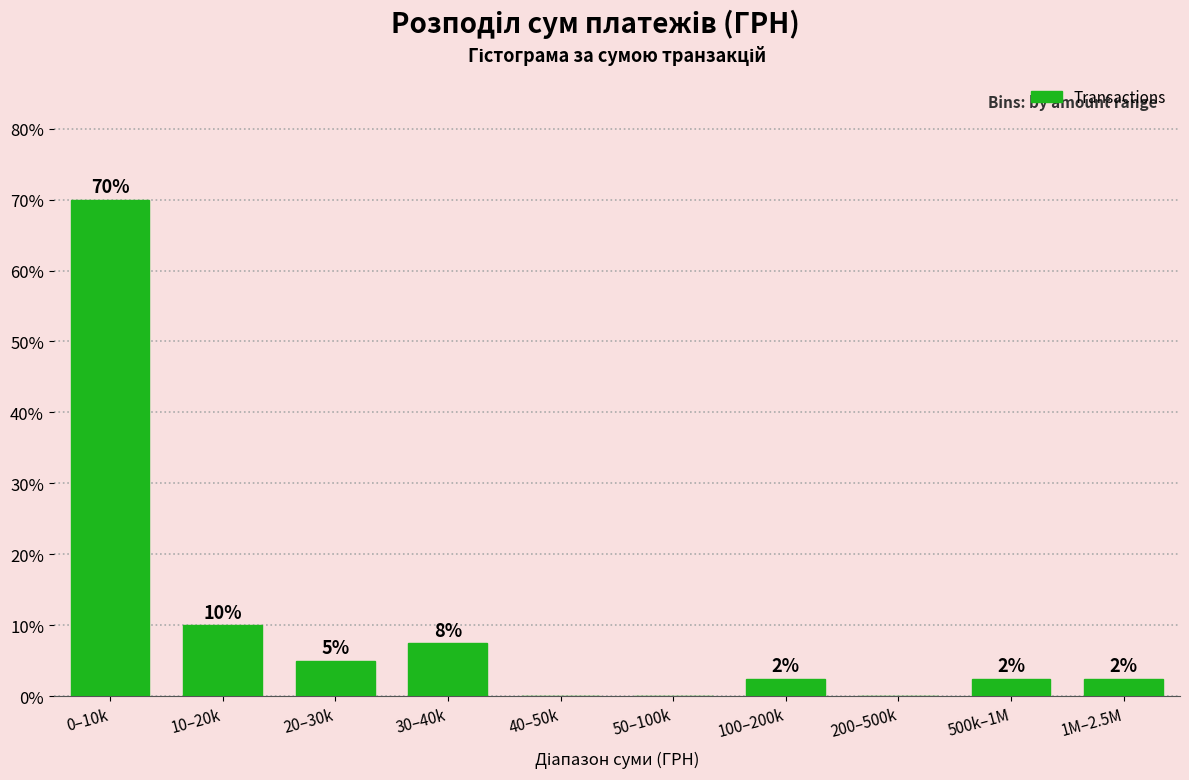

Are the bars horizontal?

No